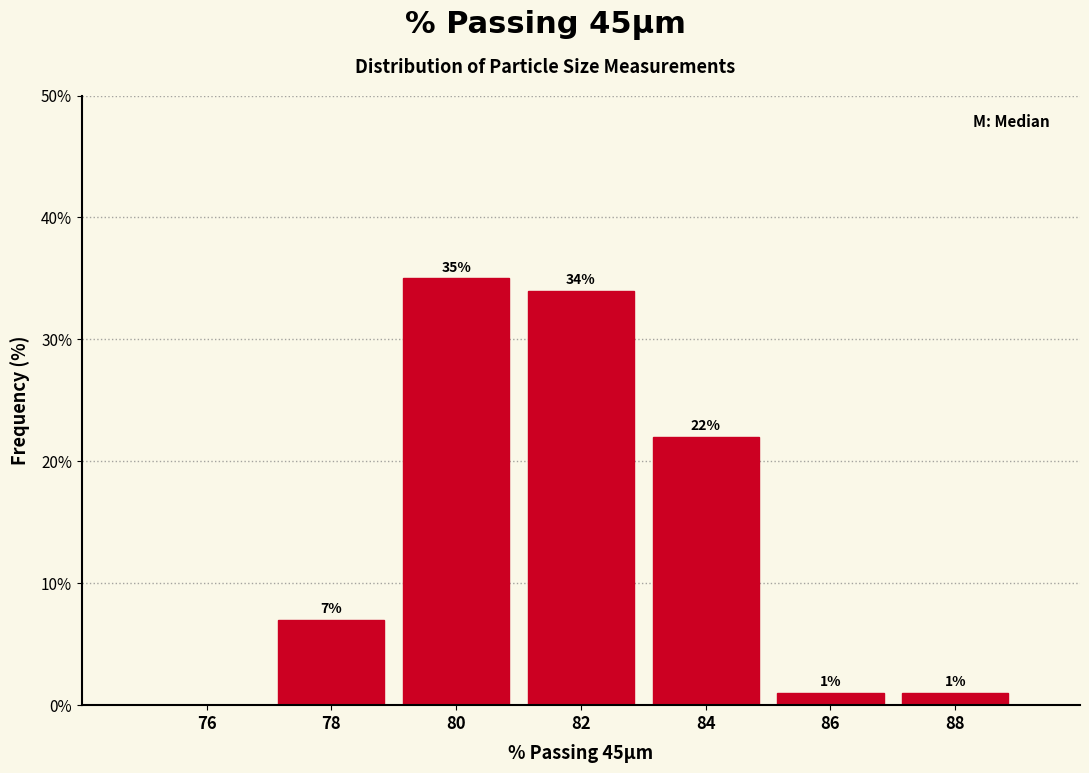

Over which range of the x-axis is the bar tallest?

79 to 81